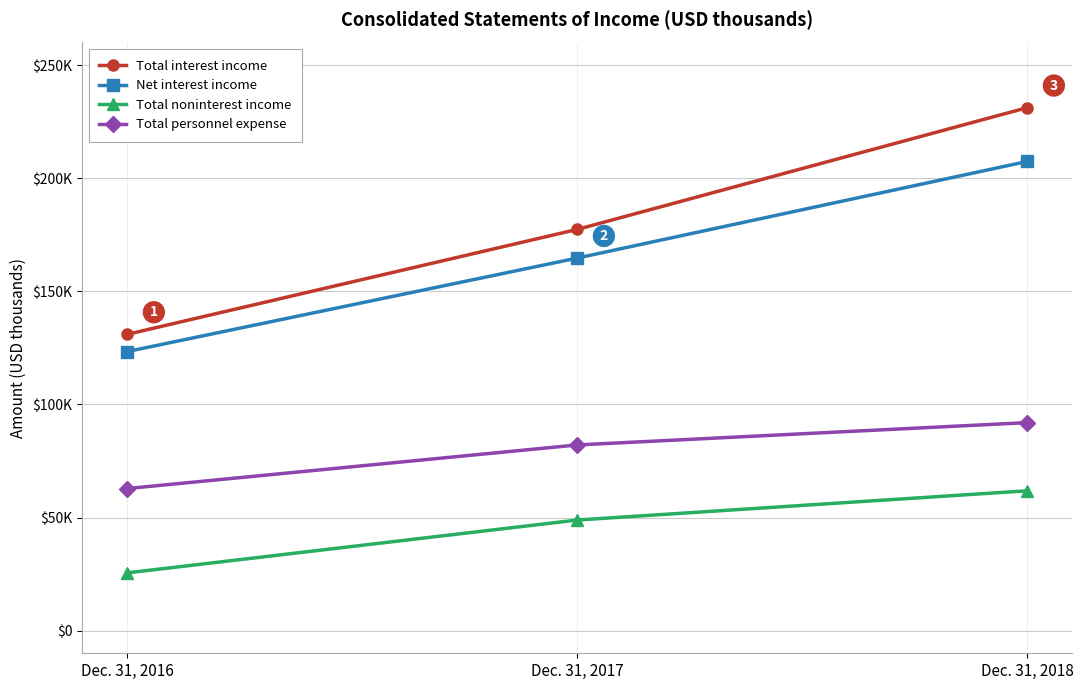

Is this an area chart (filled region under the line)?

No